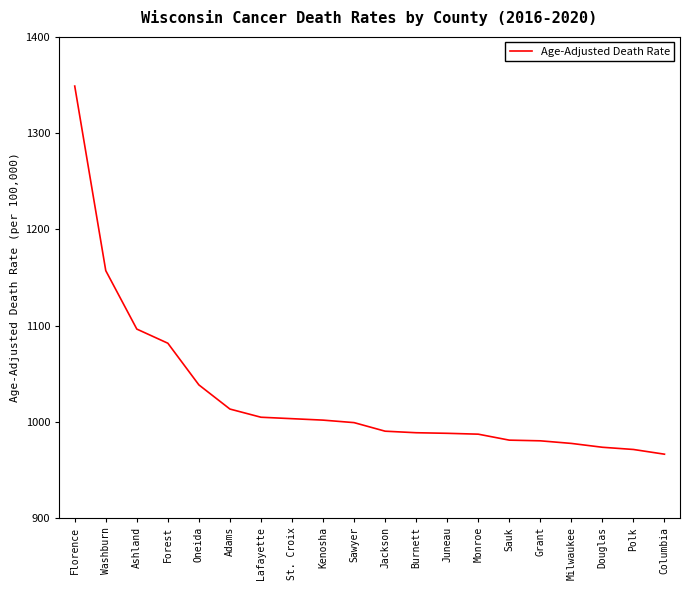

What is the approximate value at Forest?

1081.7